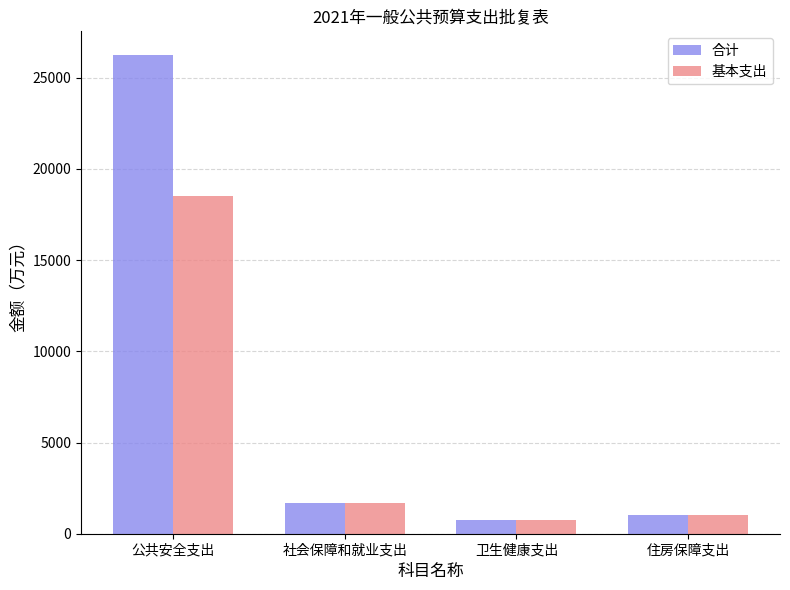

What is the difference between the maximum and minimum values in the 合计 series?

25497.2